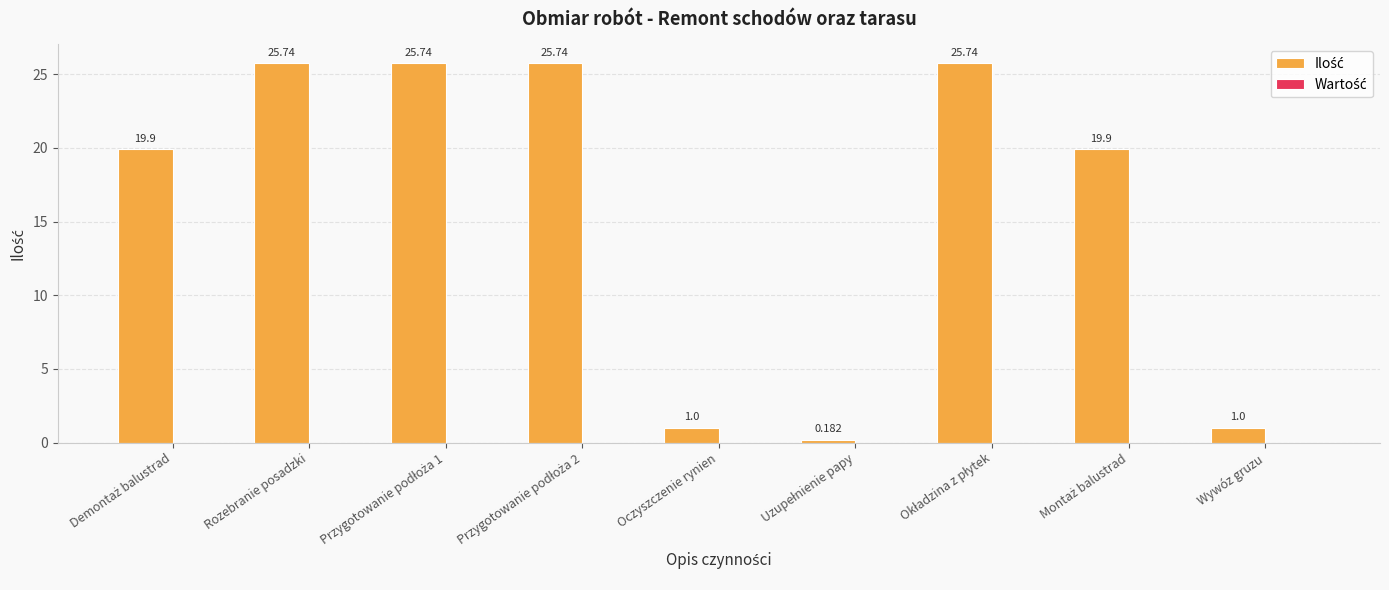

What is the label of the 1st bar from the right?

Wywóz gruzu